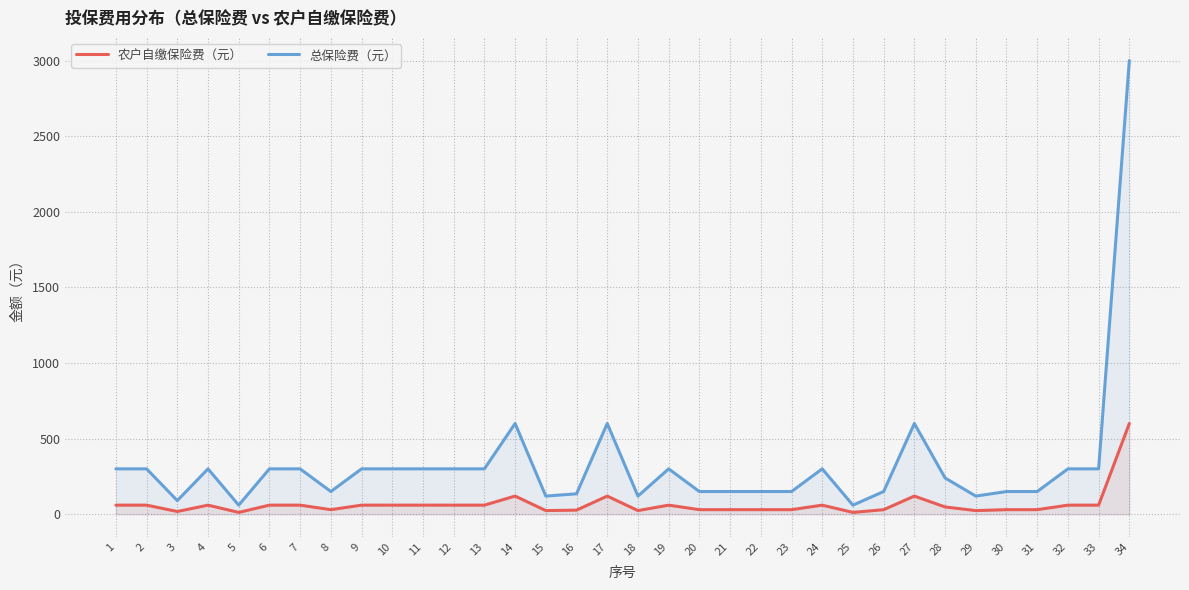

At which category does the chart reach its peak across all series?

34